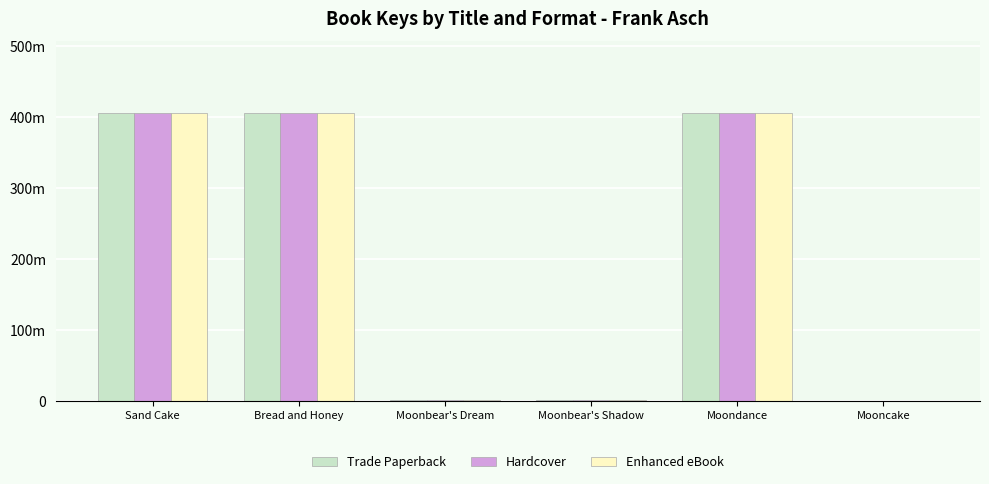

Reading left to right, transcribe all the data shown in this chart.

Trade Paperback: Sand Cake=405308229	Bread and Honey=405300146	Moonbear's Dream=1267176	Moonbear's Shadow=1725700	Moondance=405294025	Mooncake=5751
Hardcover: Sand Cake=405308229	Bread and Honey=405300146	Moonbear's Dream=1267176	Moonbear's Shadow=1725700	Moondance=405294025	Mooncake=5751
Enhanced eBook: Sand Cake=405308229	Bread and Honey=405300146	Moonbear's Dream=1267176	Moonbear's Shadow=1725700	Moondance=405294025	Mooncake=5751